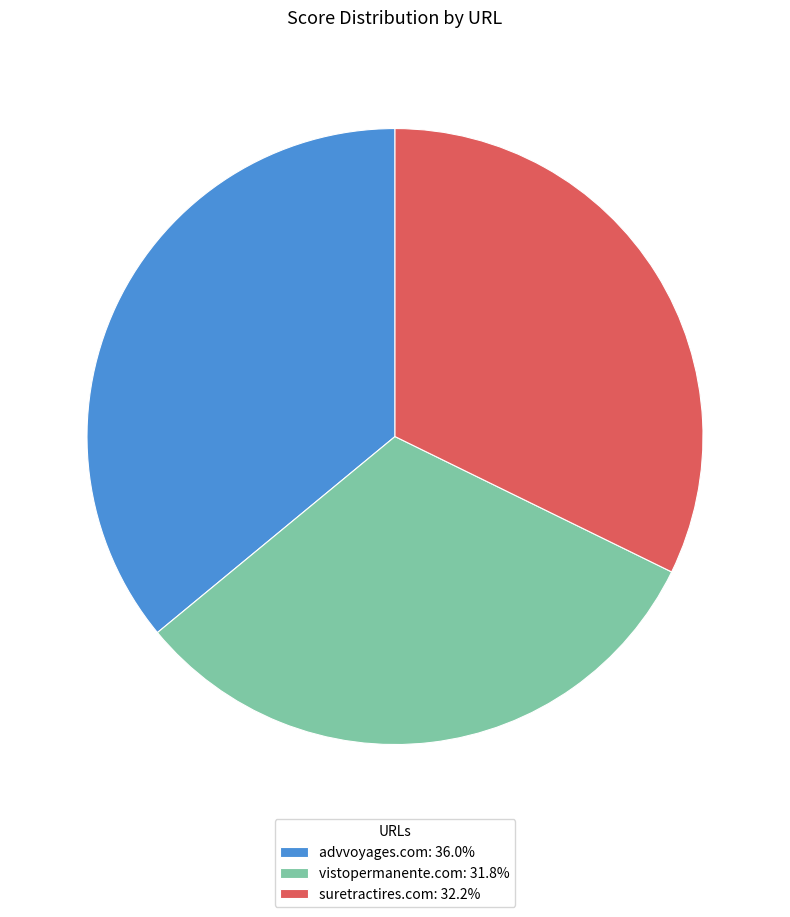

Which category has the biggest portion of the pie?

advvoyages.com